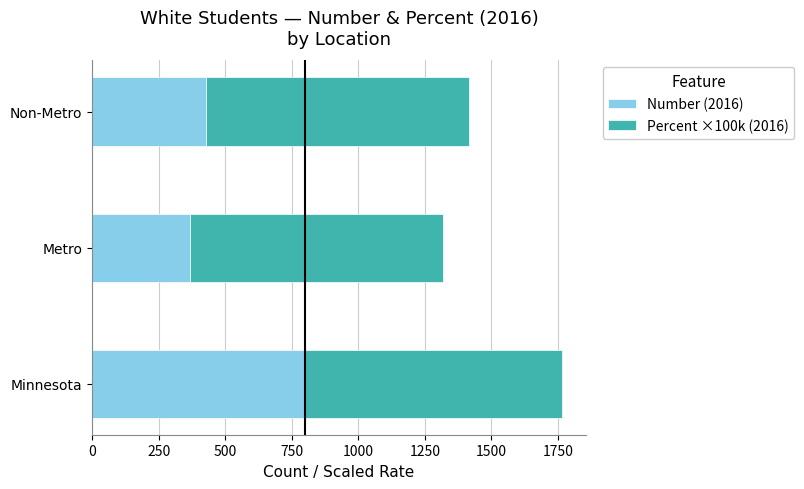

What is the difference between the Number (2016) values at Minnesota and Metro?

429